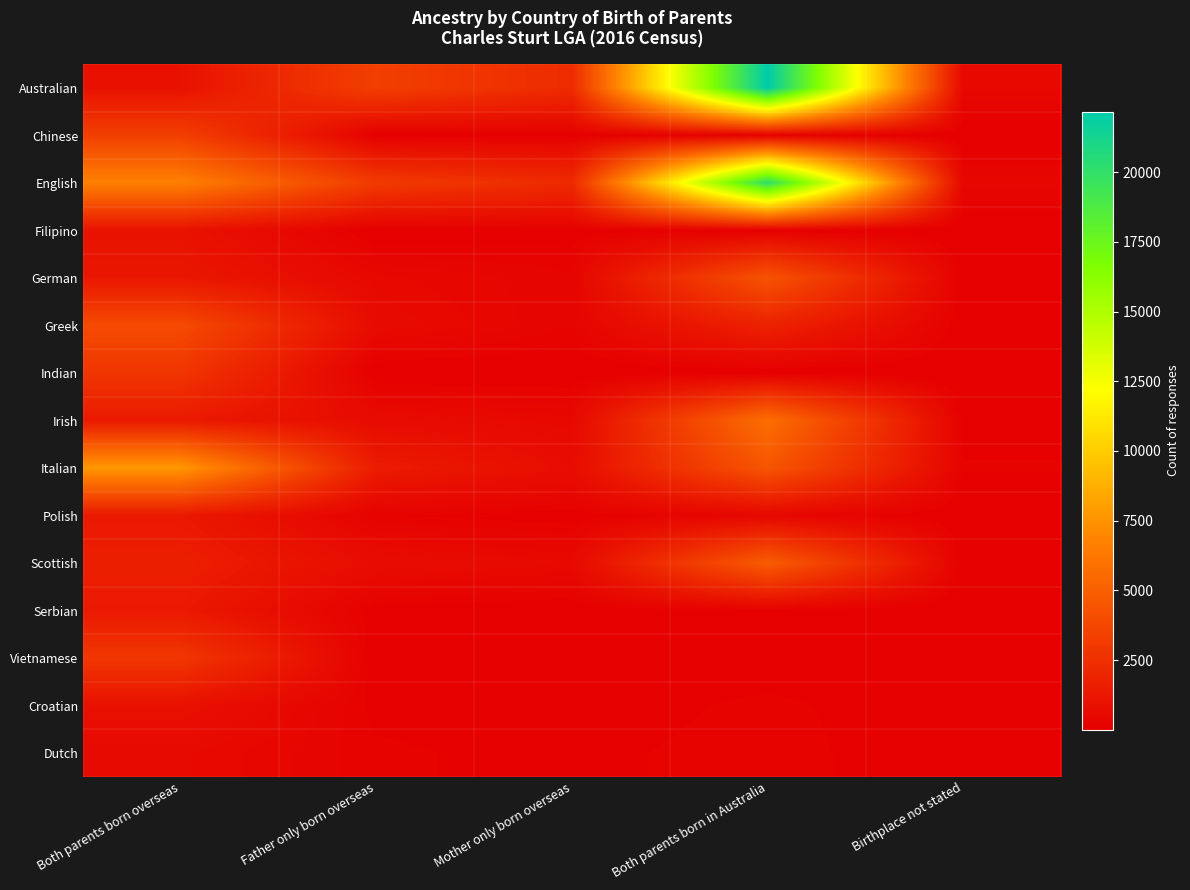

What is the difference between the highest and lowest values at Birthplace not stated?

456